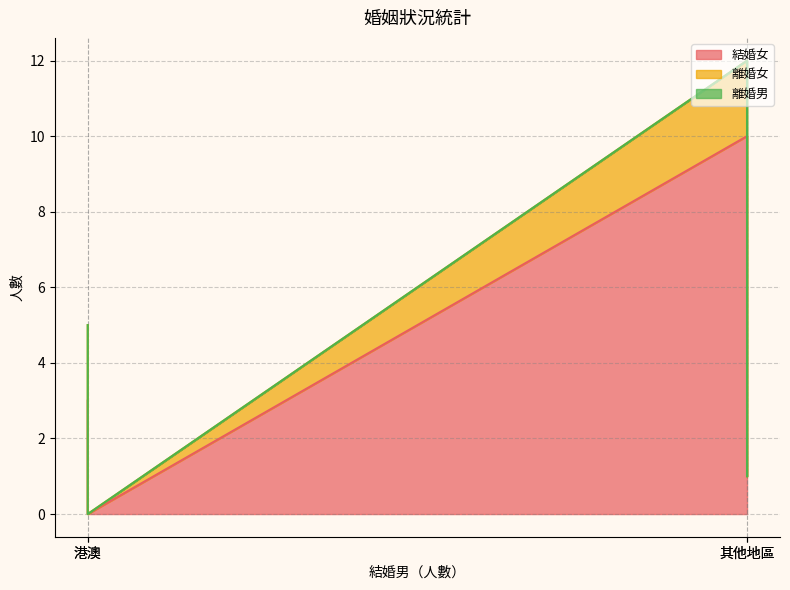

True or false: 離婚男 and 結婚女 intersect in this chart.

False